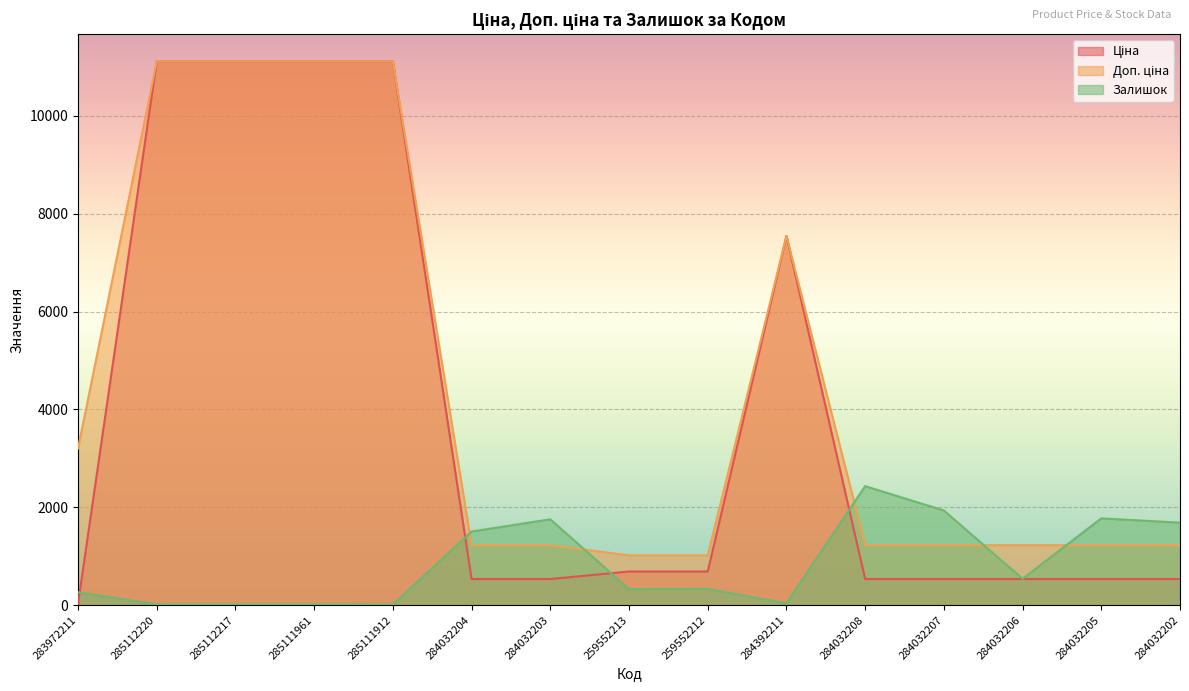

What is the sum of the Доп. ціна values at 284032202 and 285111912?

12340.7